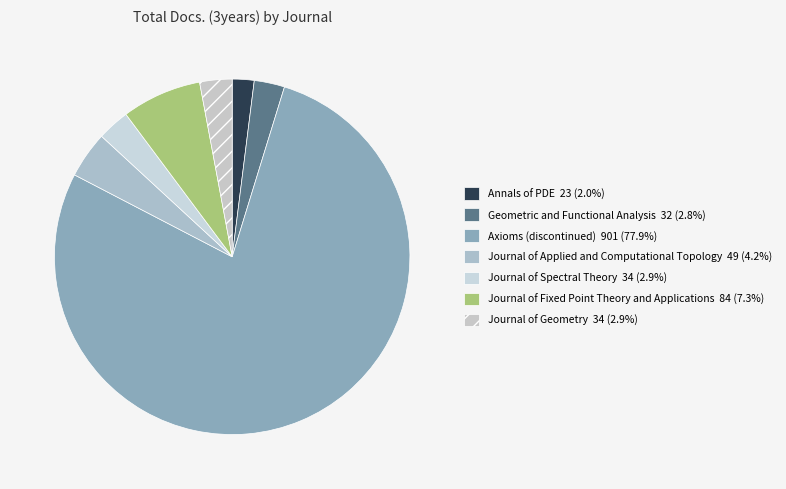

What portion of the pie excludes Annals of PDE?

98.0%